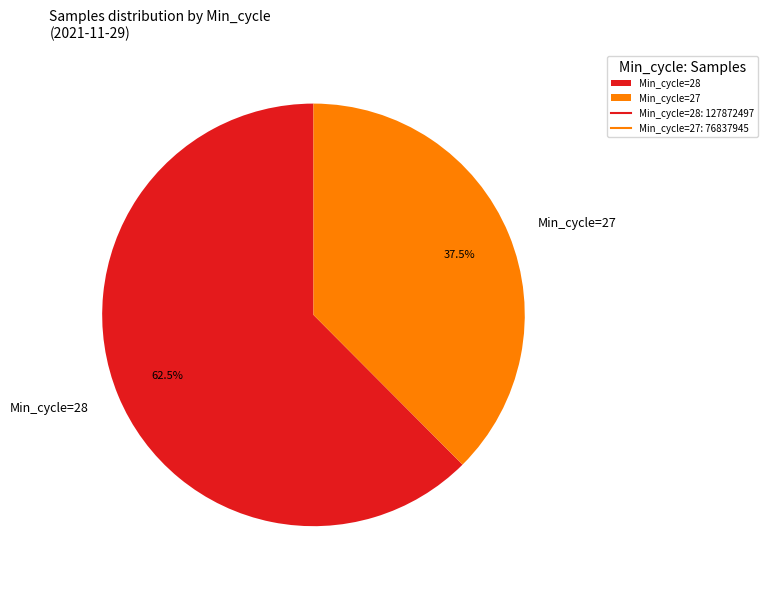

Is there any slice that represents more than half of the pie?

Yes